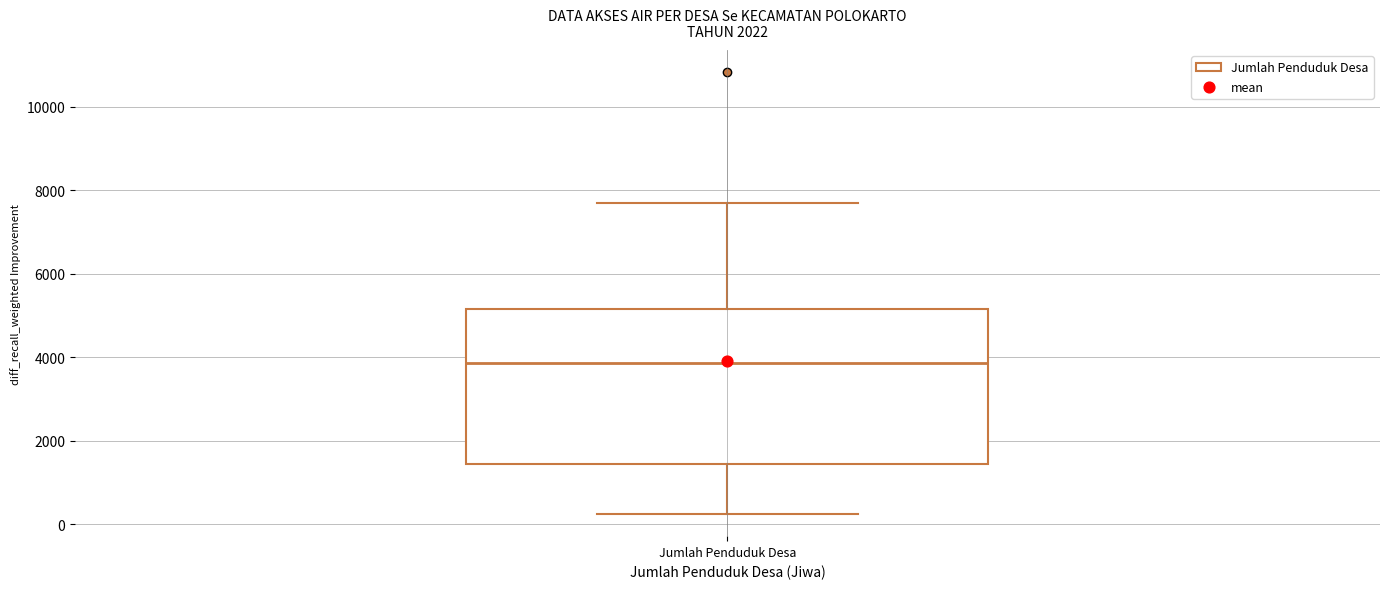

Where is the lower edge of the box for Jumlah Penduduk Desa on the y-axis? The values are not printed on the chart, so give them approximately, as read against the axis.

1400